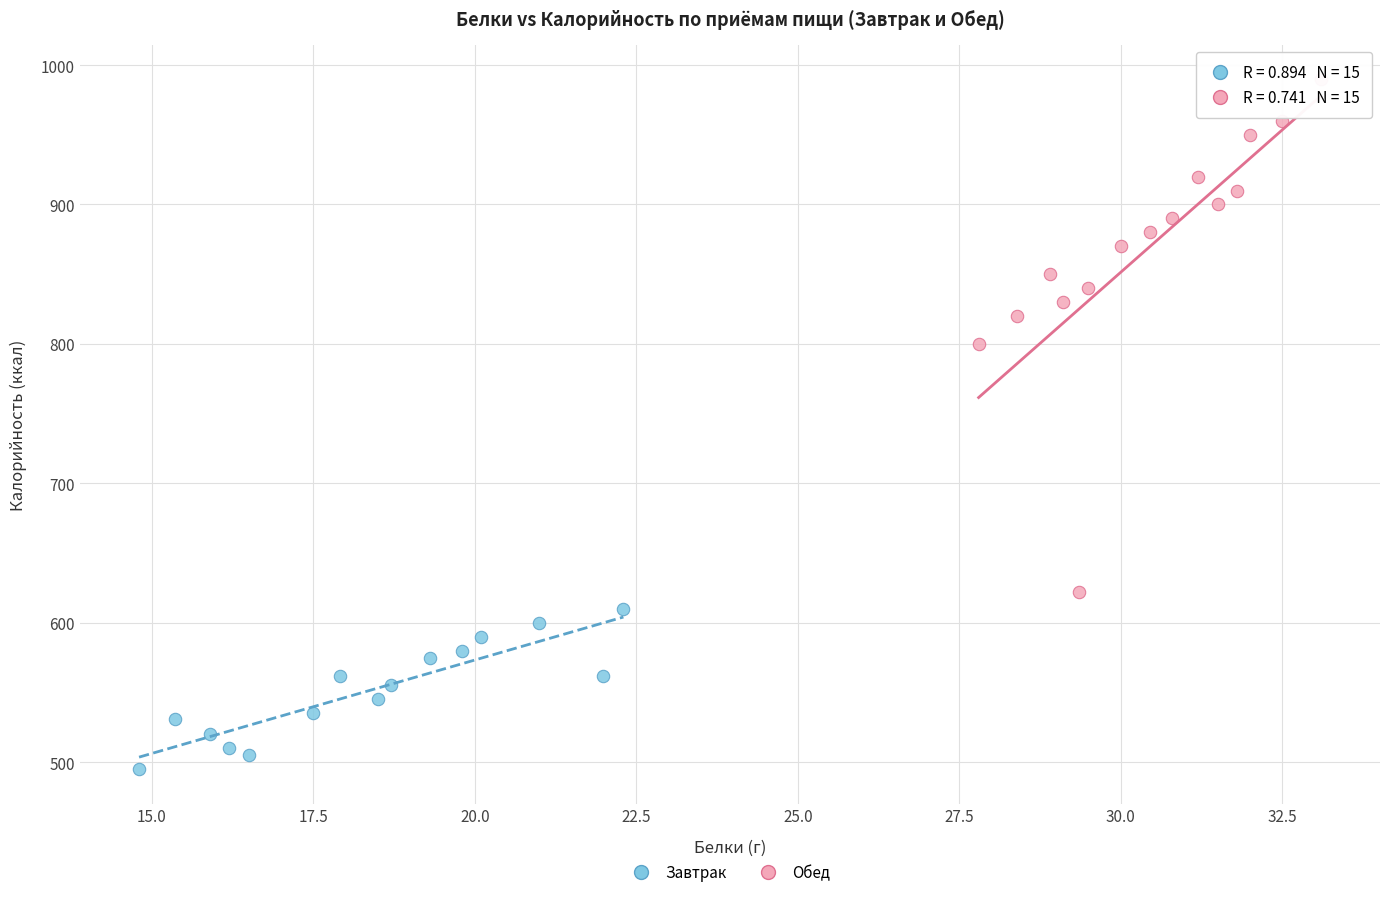

Which series reaches the minimum Y coordinate?

Завтрак